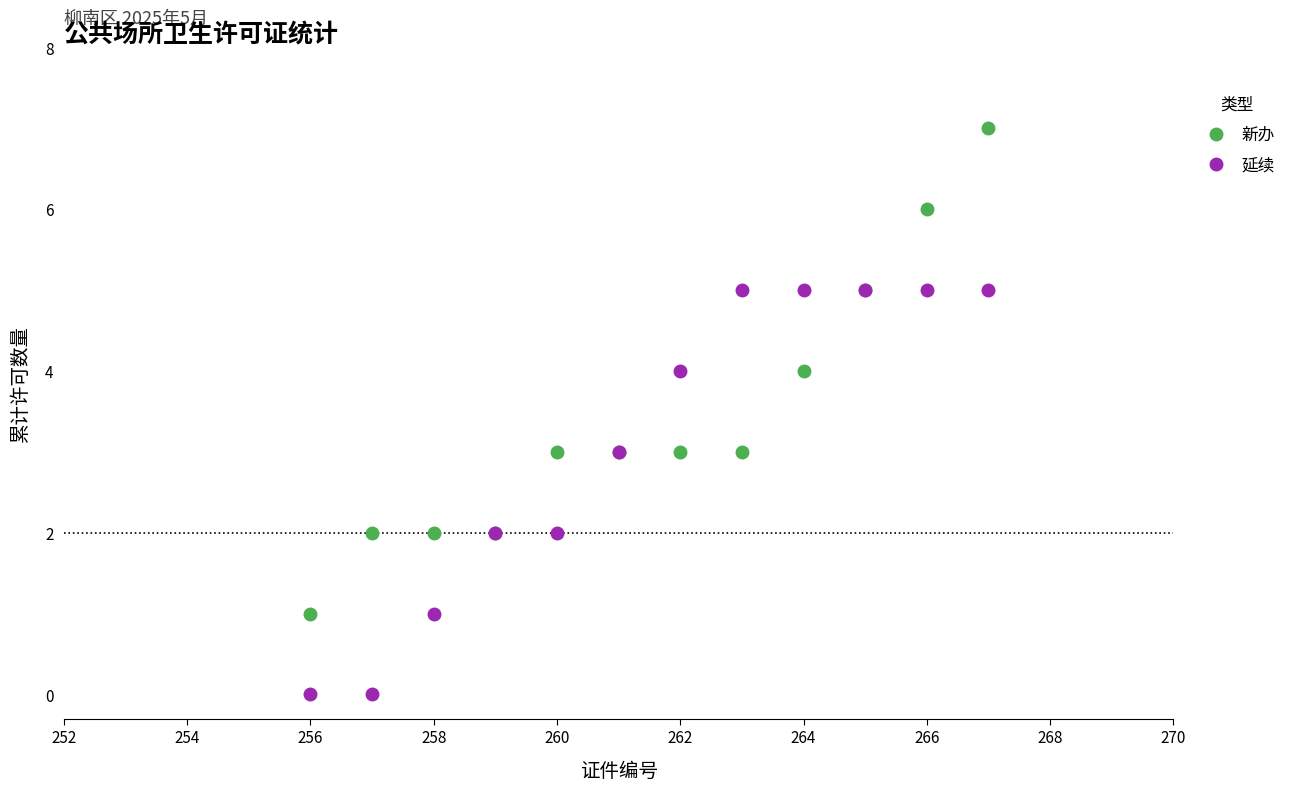

What is the value of the 延续 point at the 10th from the left?

5